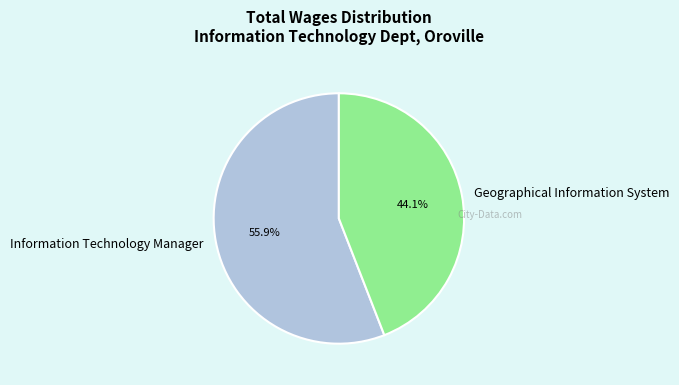

Approximately how many times larger is the value at Information Technology Manager compared to Geographical Information System?

1.3